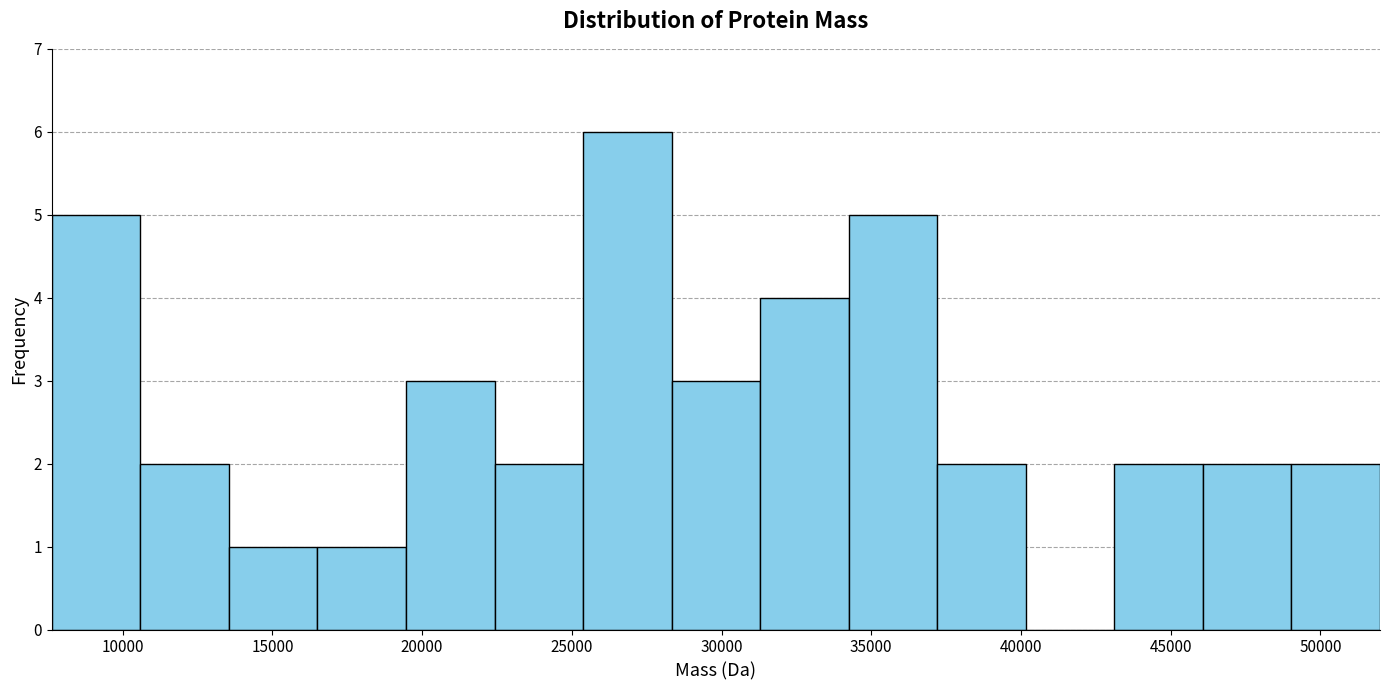

Reading left to right, list every bar in this chart as the range it spans on the x-axis followed by its height. Neither the bar edges nor the heights are printed on the chart, so give them approximately, as read against the axes.

7500 to 10500: 5
10500 to 13500: 2
13500 to 16500: 1
16500 to 19500: 1
19500 to 22500: 3
22500 to 25500: 2
25500 to 28500: 6
28500 to 31500: 3
31500 to 34000: 4
34000 to 37000: 5
37000 to 40000: 2
40000 to 43000: 0
43000 to 46000: 2
46000 to 49000: 2
49000 to 52000: 2